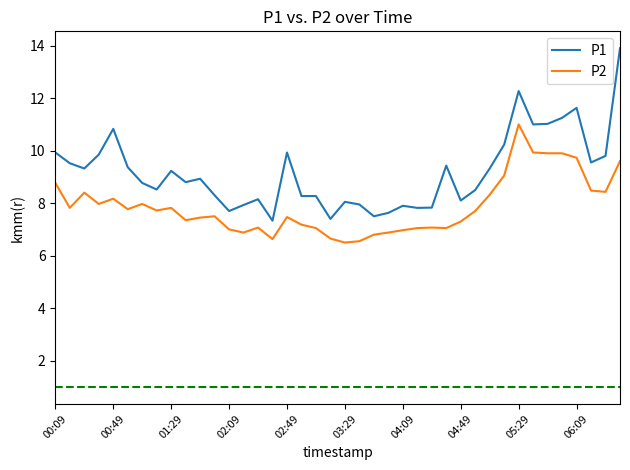

What is the average value of the P1 series?

9.2